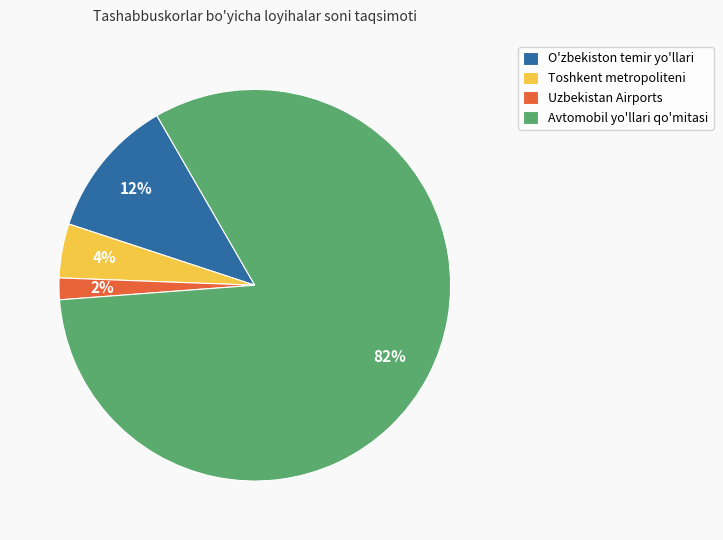

Is there a majority slice in this chart?

Yes